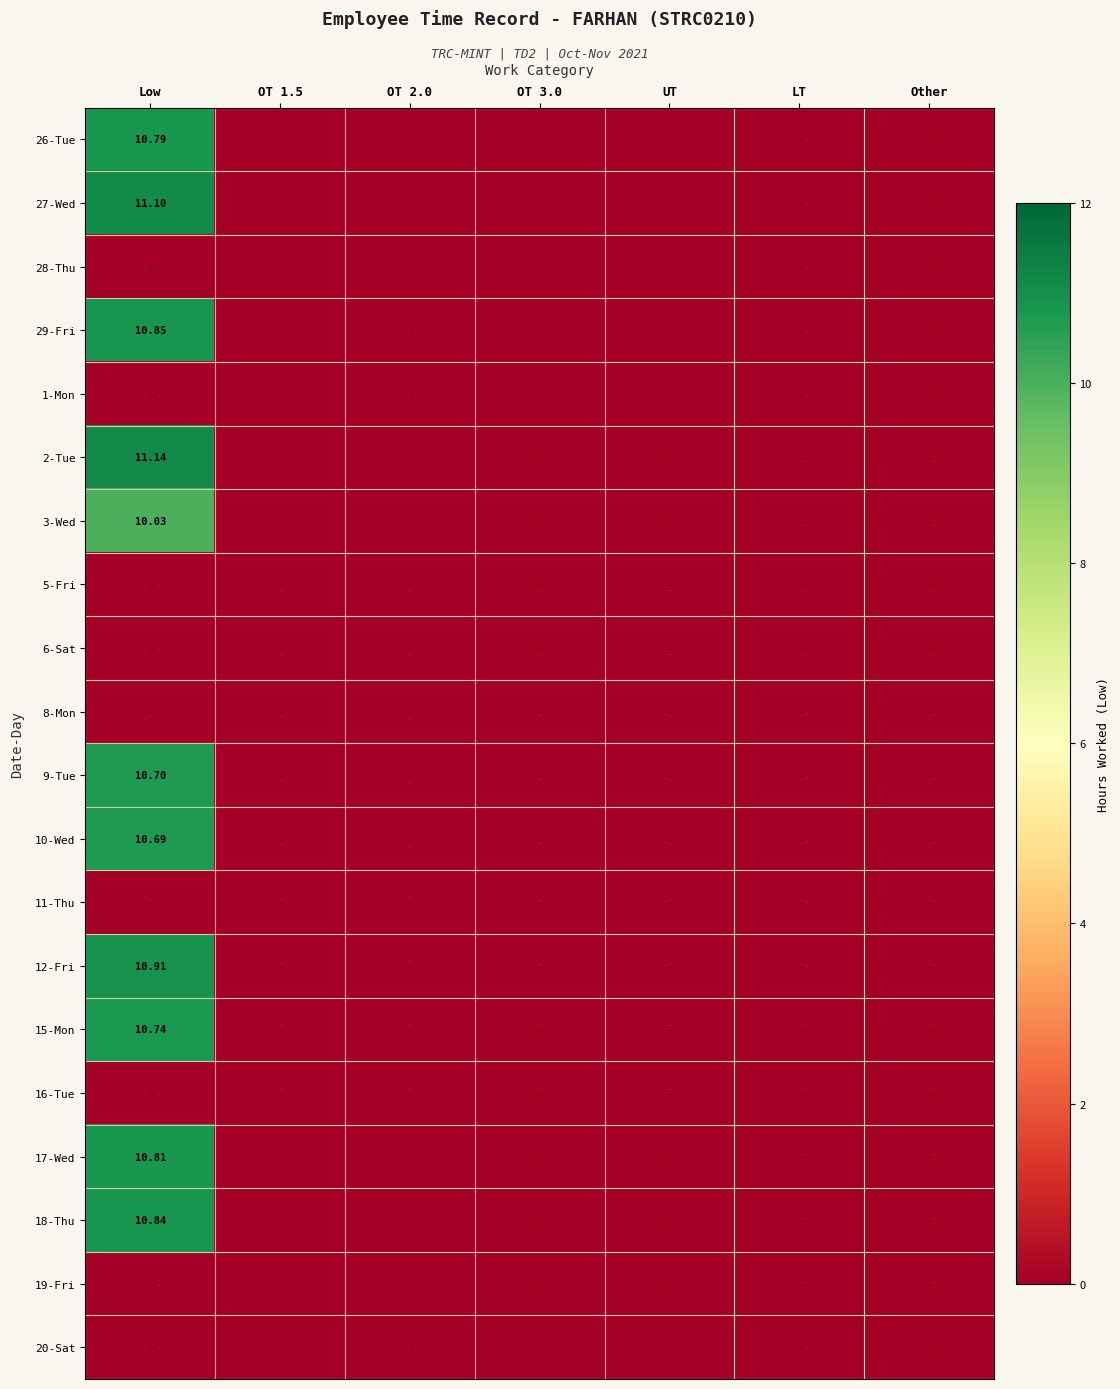

The 20-Sat series shows 0.0 at OT 3.0. True or false?

True